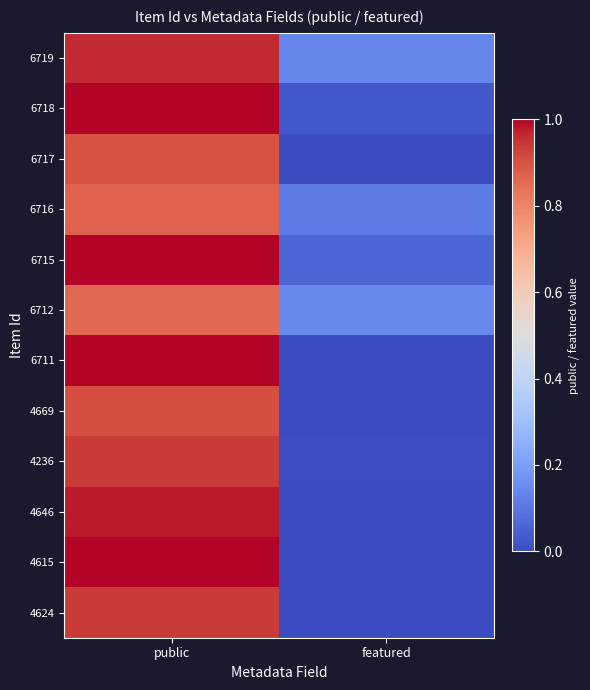

Reading right to left, transcribe all the data shown in this chart.

6719: featured=0.1	public=1.0
6718: featured=0.0	public=1.0
6717: featured=0.0	public=0.9
6716: featured=0.1	public=0.9
6715: featured=0.1	public=1.0
6712: featured=0.1	public=0.9
6711: featured=0.0	public=1.0
4669: featured=0.0	public=0.9
4236: featured=0.0	public=0.9
4646: featured=0.0	public=1.0
4615: featured=0.0	public=1.0
4624: featured=0.0	public=0.9